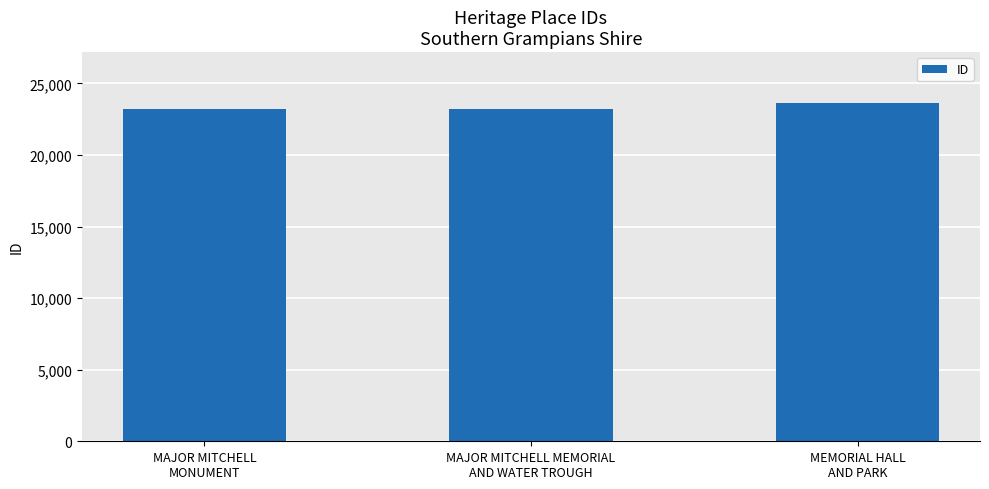

What position from the right is MEMORIAL HALL
AND PARK?

1